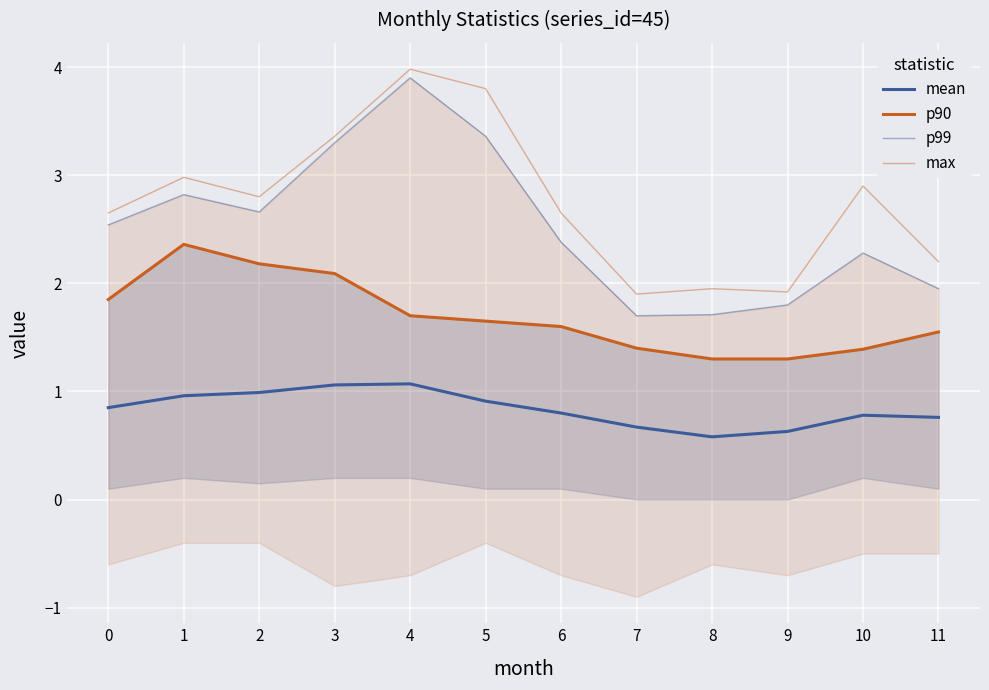

What is the value of the mean point at the 11th from the left?

0.8